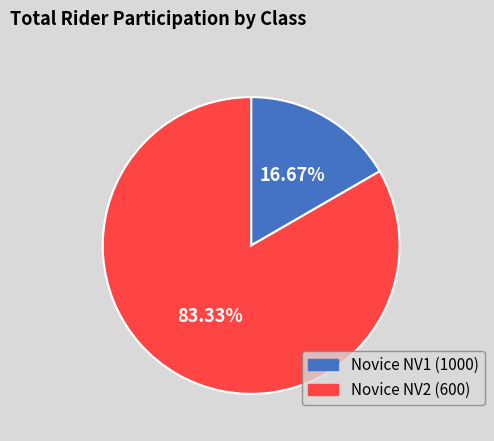

Combined, do Novice NV1 (1000) and Novice NV2 (600) account for over 50%?

Yes